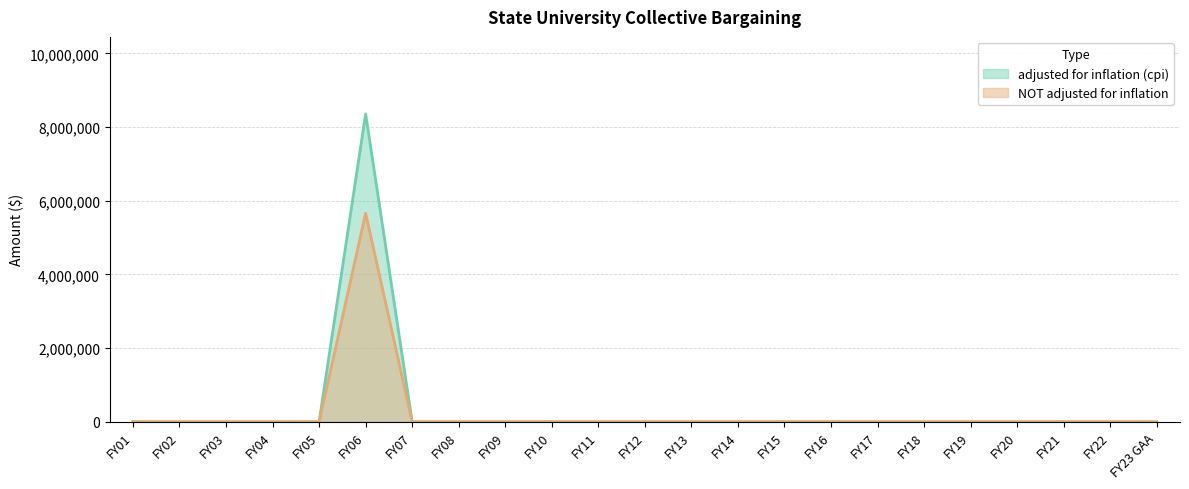

True or false: NOT adjusted for inflation and adjusted for inflation (cpi) cross at least once.

False